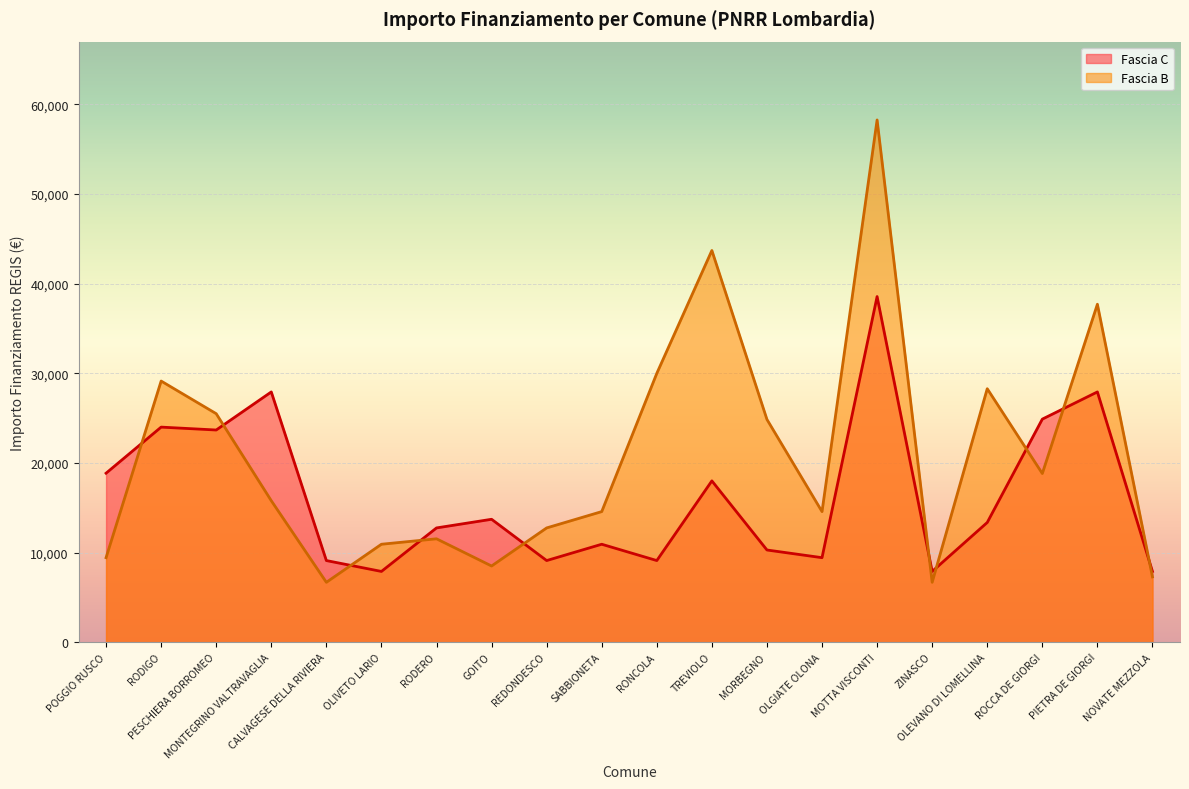

At which category does the chart reach its peak across all series?

MOTTA VISCONTI